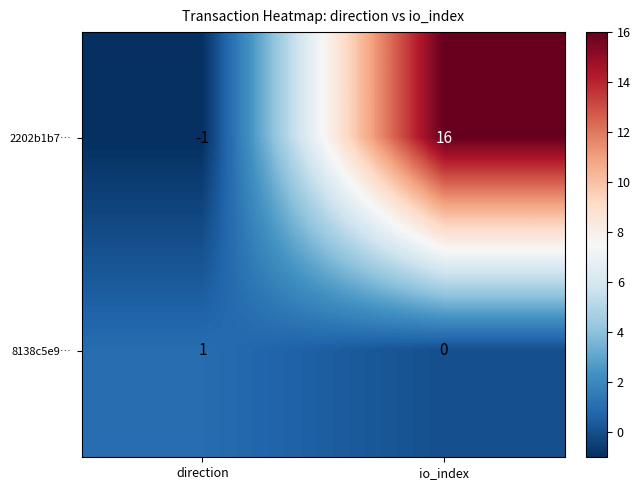

Which series has the largest total across all categories?

2202b1b7…